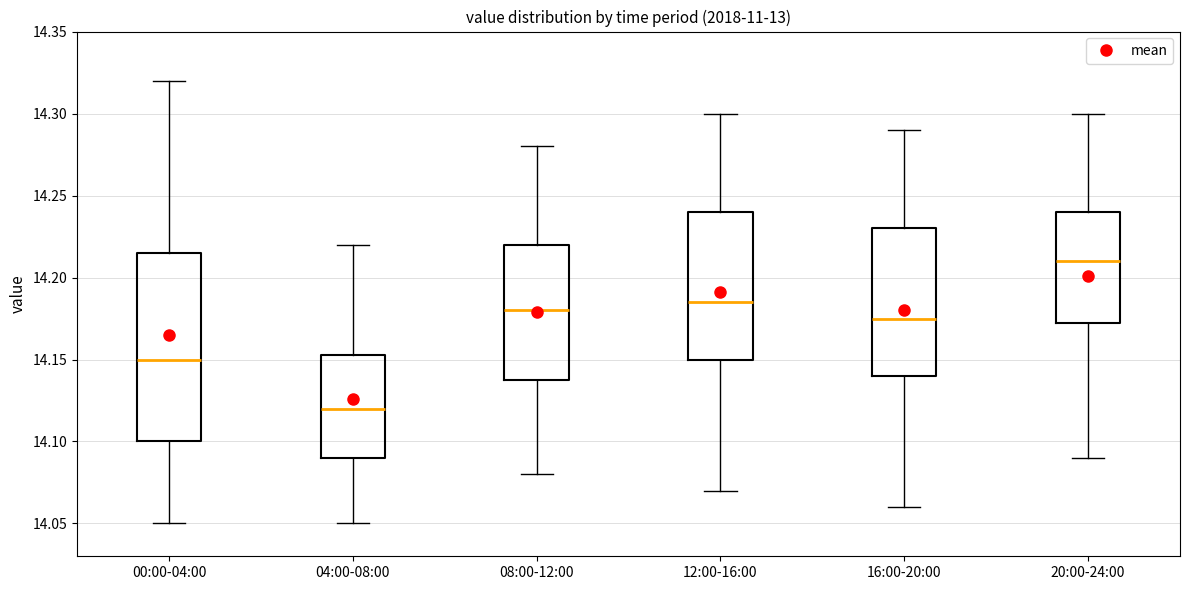

Reading left to right, read every box against the y-axis: the position of its median line, the range the box covers, and the ends of its whiskers. The values are not printed on the chart, so give them approximately, as read against the axis.

00:00-04:00: median 14.150, box 14.100 to 14.215, whiskers 14.050 to 14.320
04:00-08:00: median 14.120, box 14.090 to 14.155, whiskers 14.050 to 14.220
08:00-12:00: median 14.180, box 14.140 to 14.220, whiskers 14.080 to 14.280
12:00-16:00: median 14.185, box 14.150 to 14.240, whiskers 14.070 to 14.300
16:00-20:00: median 14.175, box 14.140 to 14.230, whiskers 14.060 to 14.290
20:00-24:00: median 14.210, box 14.175 to 14.240, whiskers 14.090 to 14.300